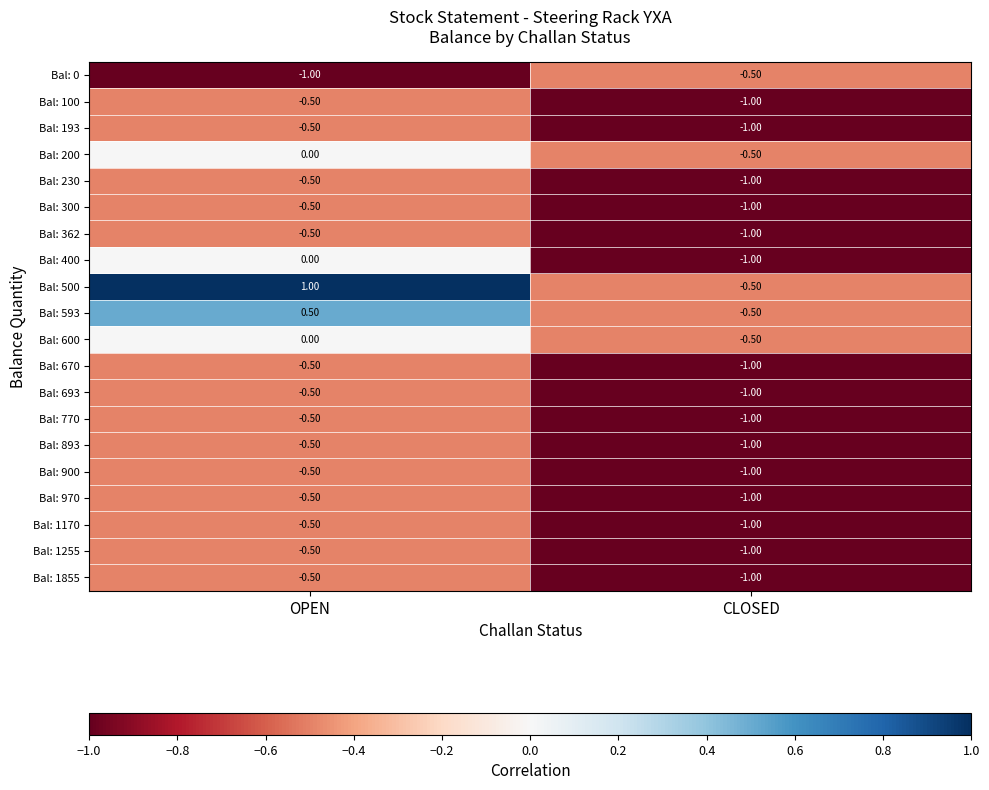

Which series has the largest total across all categories?

Bal: 500